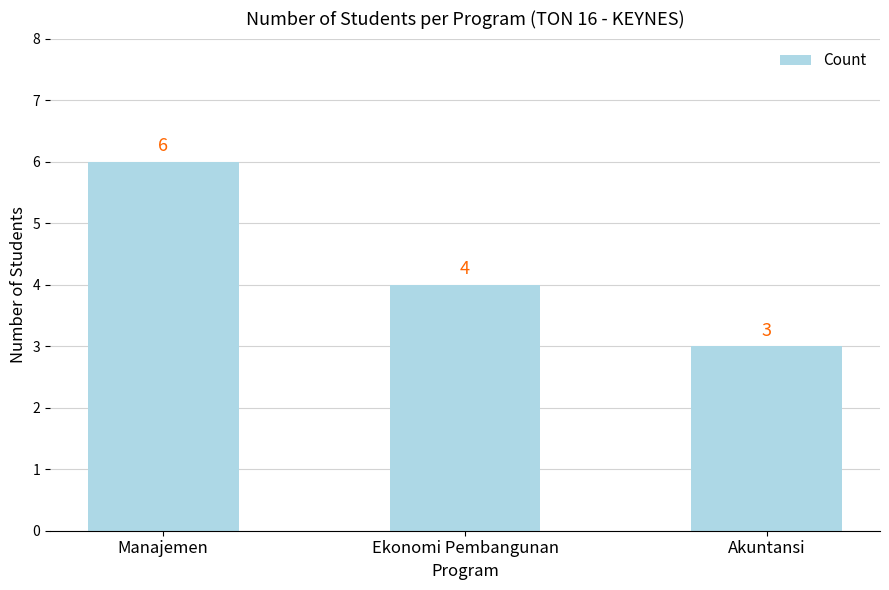

What is the difference between the maximum and second lowest values?

2